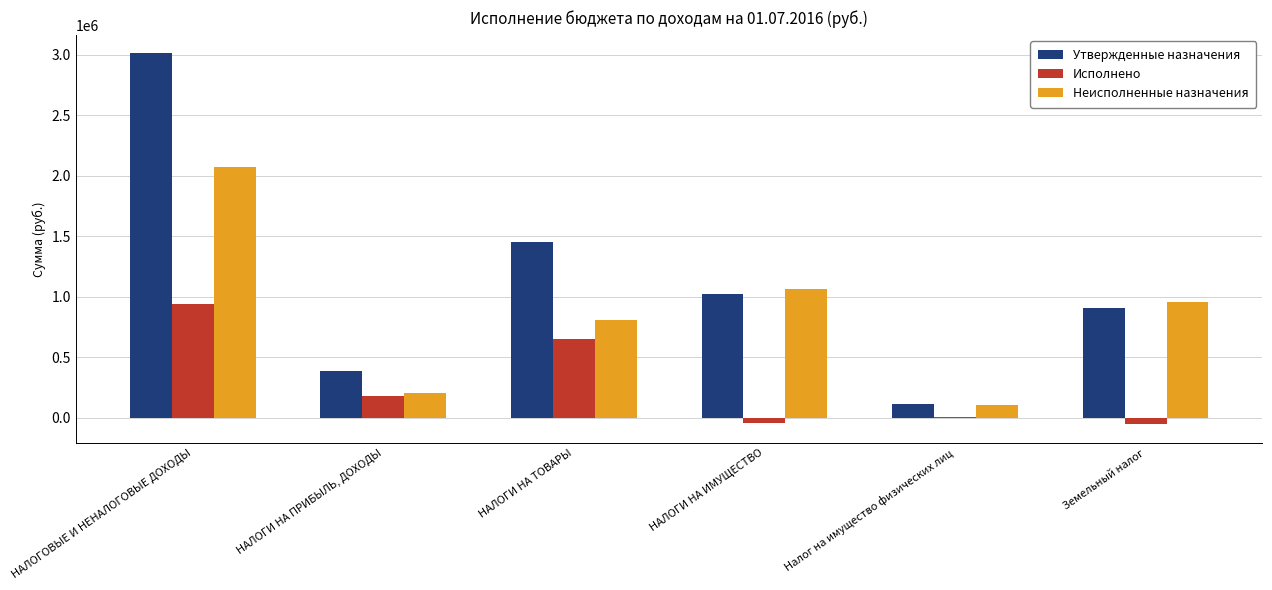

The value of Неисполненные назначения at НАЛОГИ НА ТОВАРЫ is 1159119.8. True or false?

False